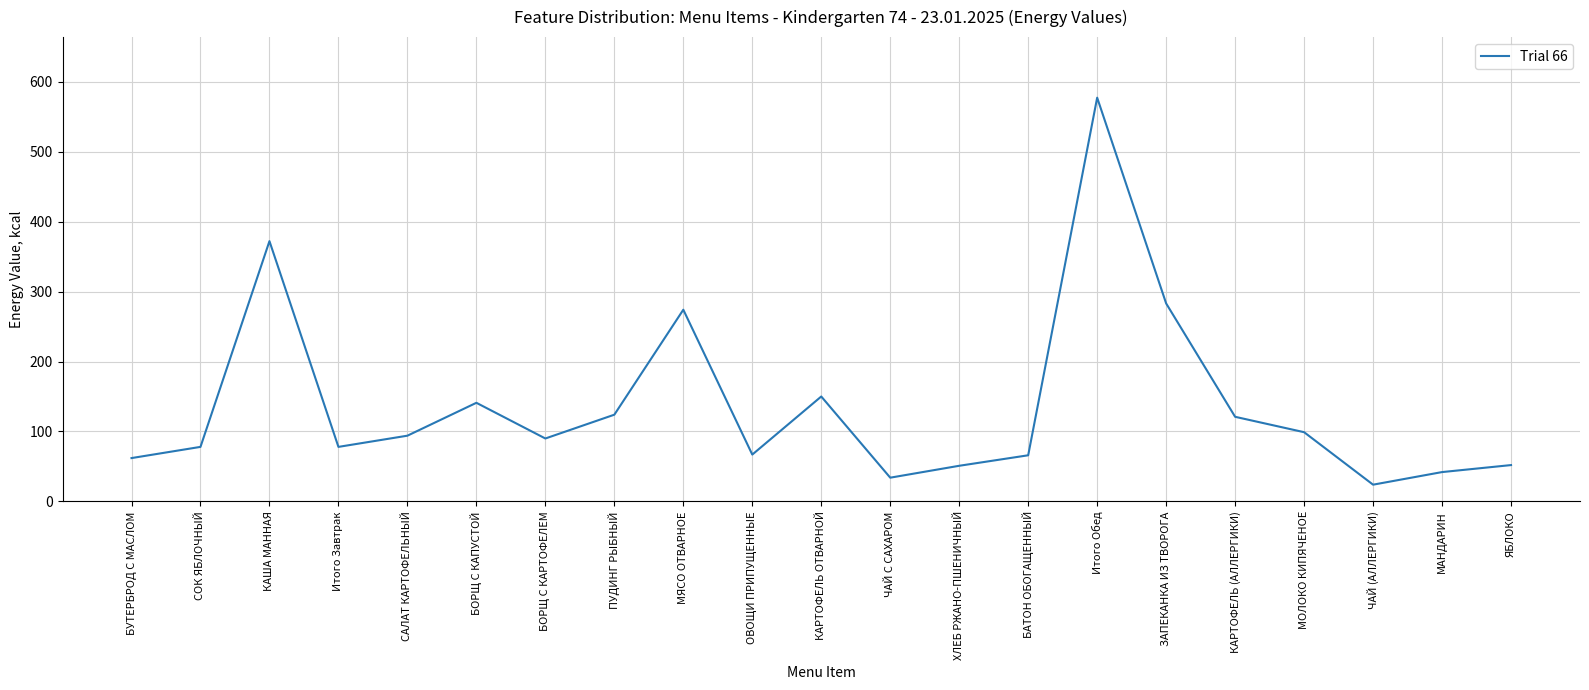

What is the difference between the maximum and minimum values?

553